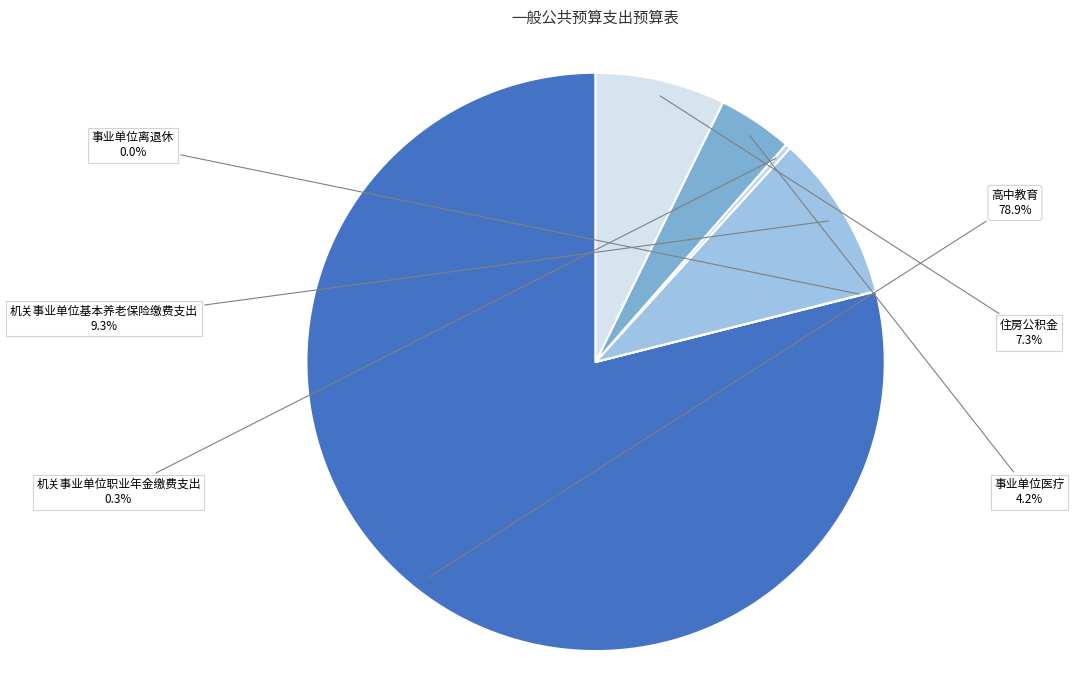

To the nearest percent, what is the average slice percentage?

17%